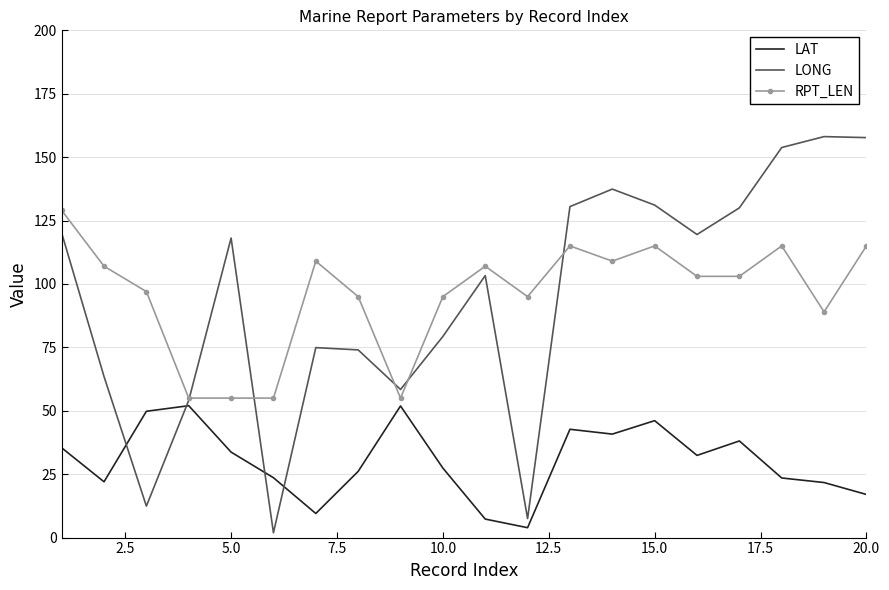

Which series has the largest range (max minus min)?

LONG